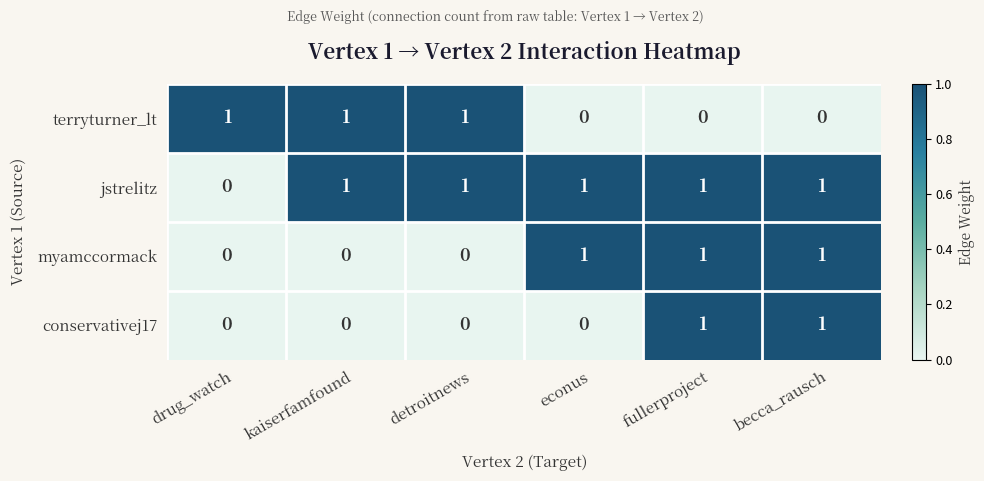

Is it true that myamccormack equals 1 at fullerproject?

True